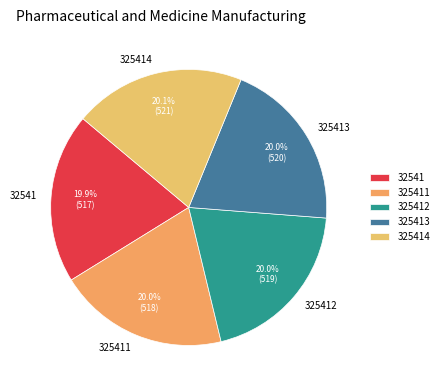

Is it true that 325412 is 28% of the pie?

False